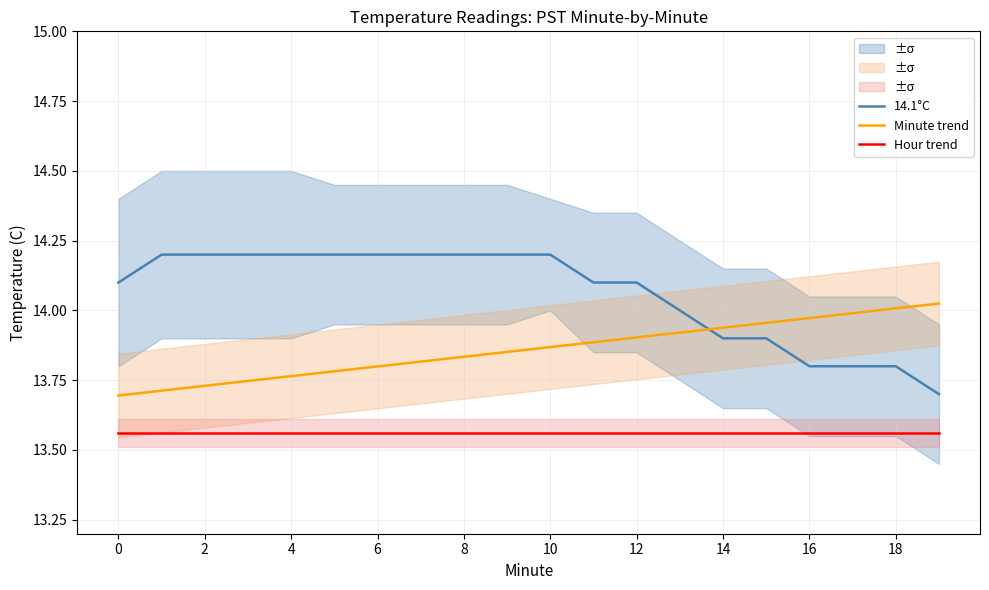

Which series has the widest spread of values?

14.1°C